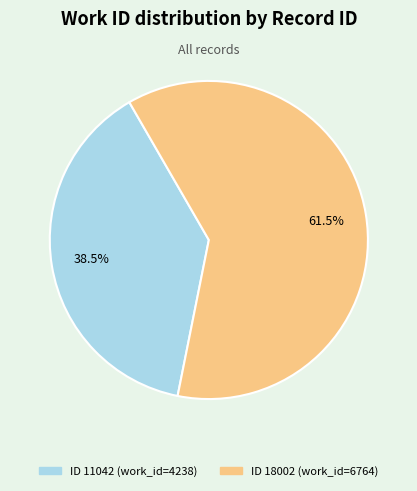

Is there a majority slice in this chart?

Yes